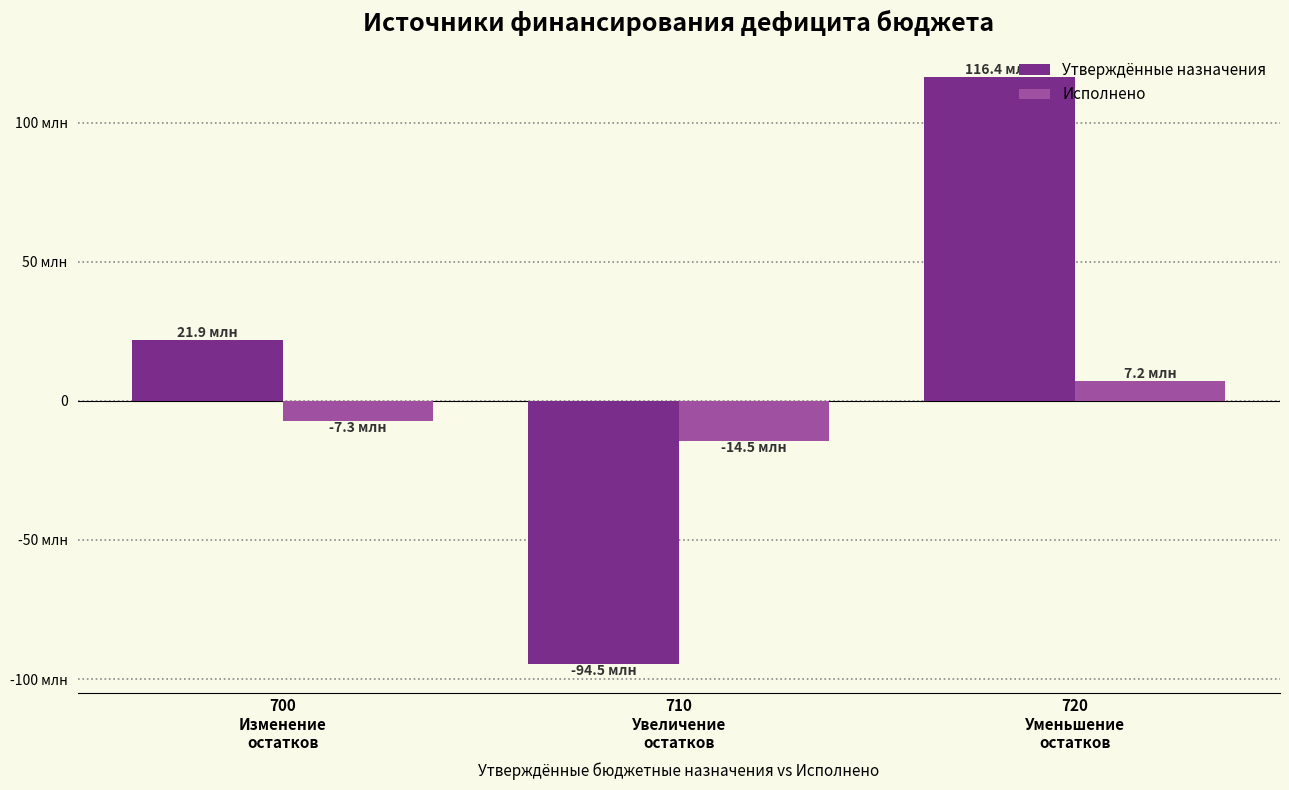

What are all the series names shown in the legend?

Утверждённые назначения, Исполнено